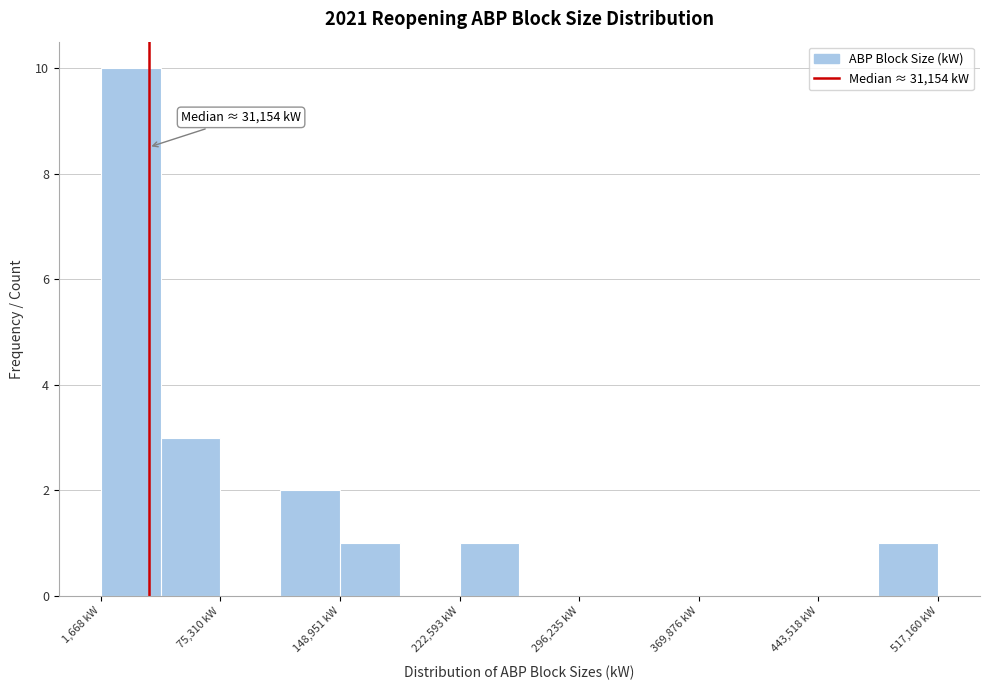

Around what value on the x-axis is the tallest bar? Give the approximate position of its centre, as read against the axis.

20000